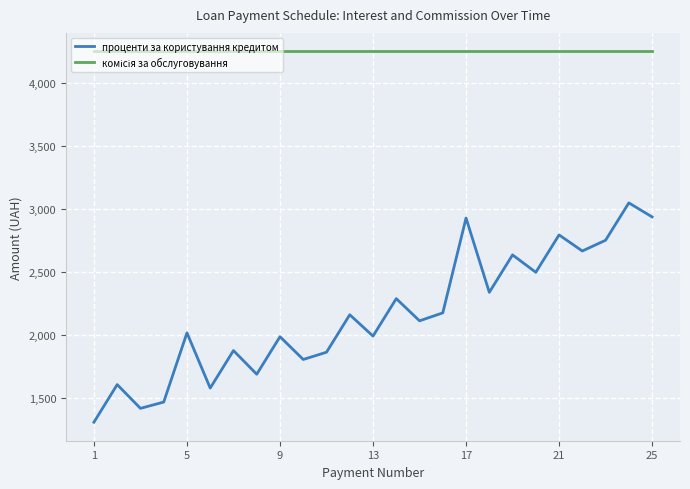

What is the highest value of the проценти за користування кредитом series?

3046.6